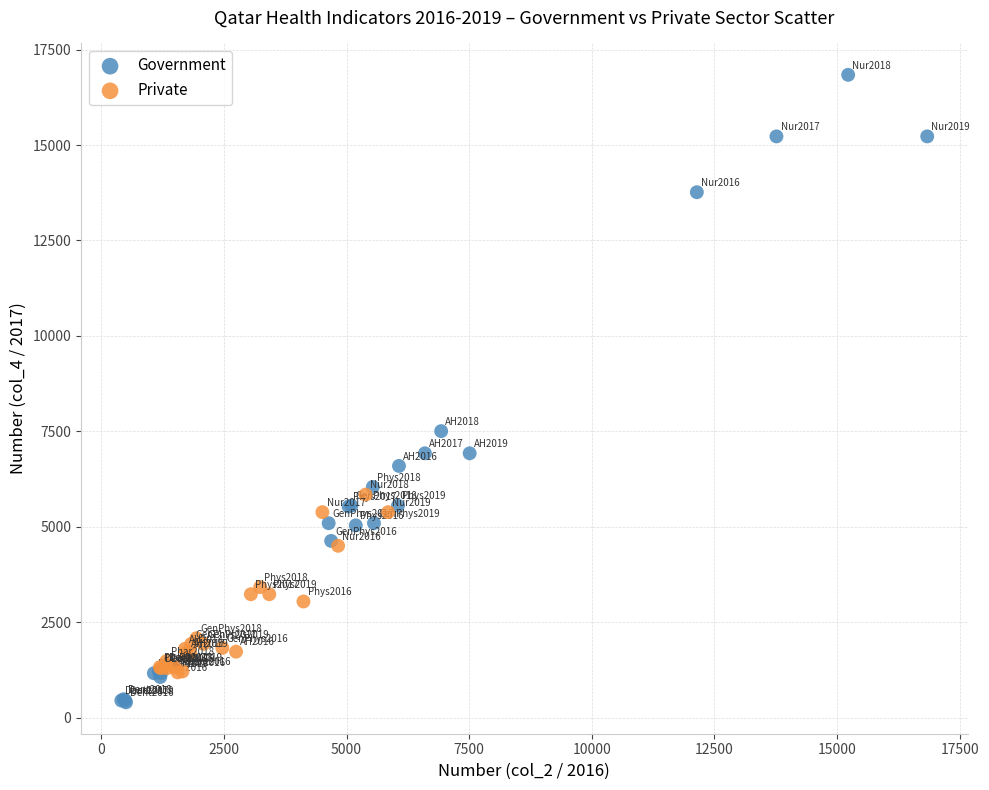

What are all the series names shown in the legend?

Government, Private